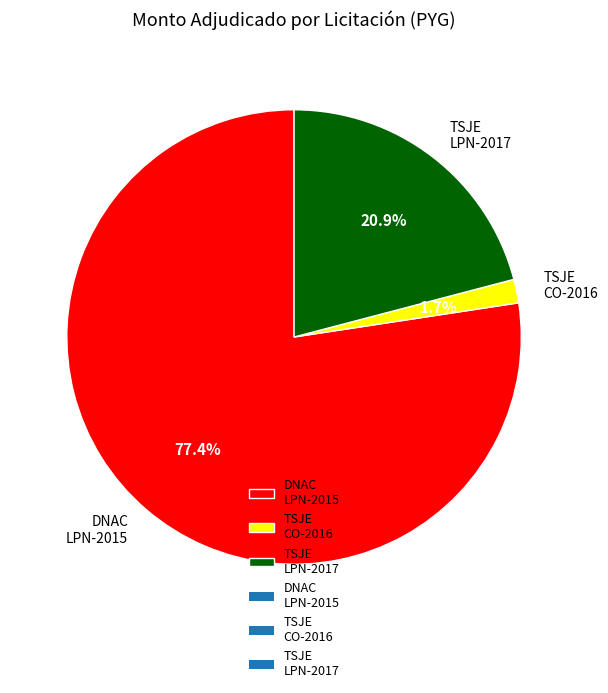

Which slice represents more than half of the pie?

DNAC LPN-2015